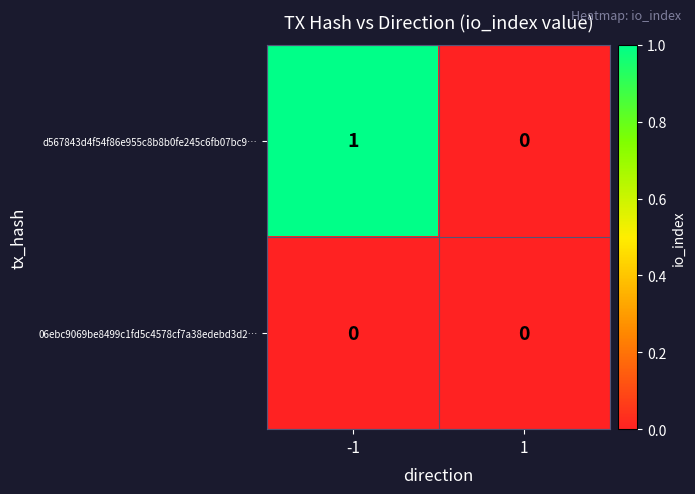

List the series in order of their overall mean, lowest first.

06ebc9069be8499c1fd5c4578cf7a38edebd3d2…, d567843d4f54f86e955c8b8b0fe245c6fb07bc9…